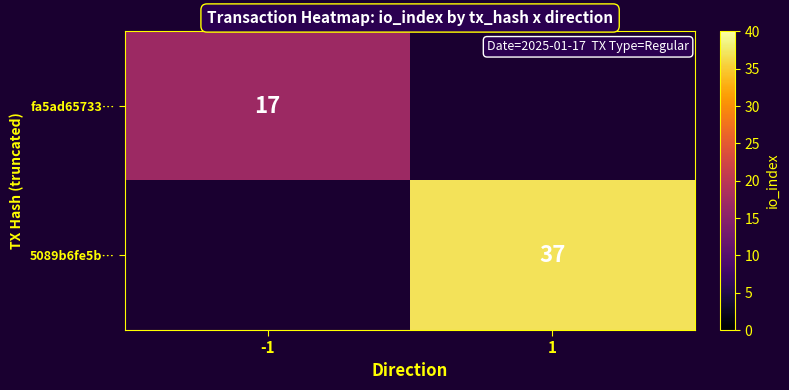

Is it true that fa5ad65733… equals 17 at -1?

True